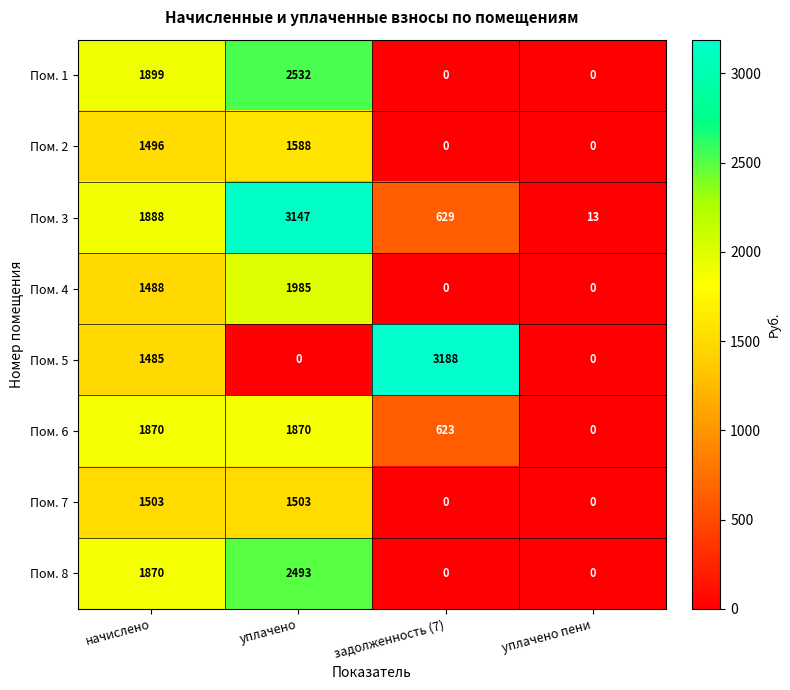

True or false: Пом. 6 has a value of -786 at уплачено пени.

False